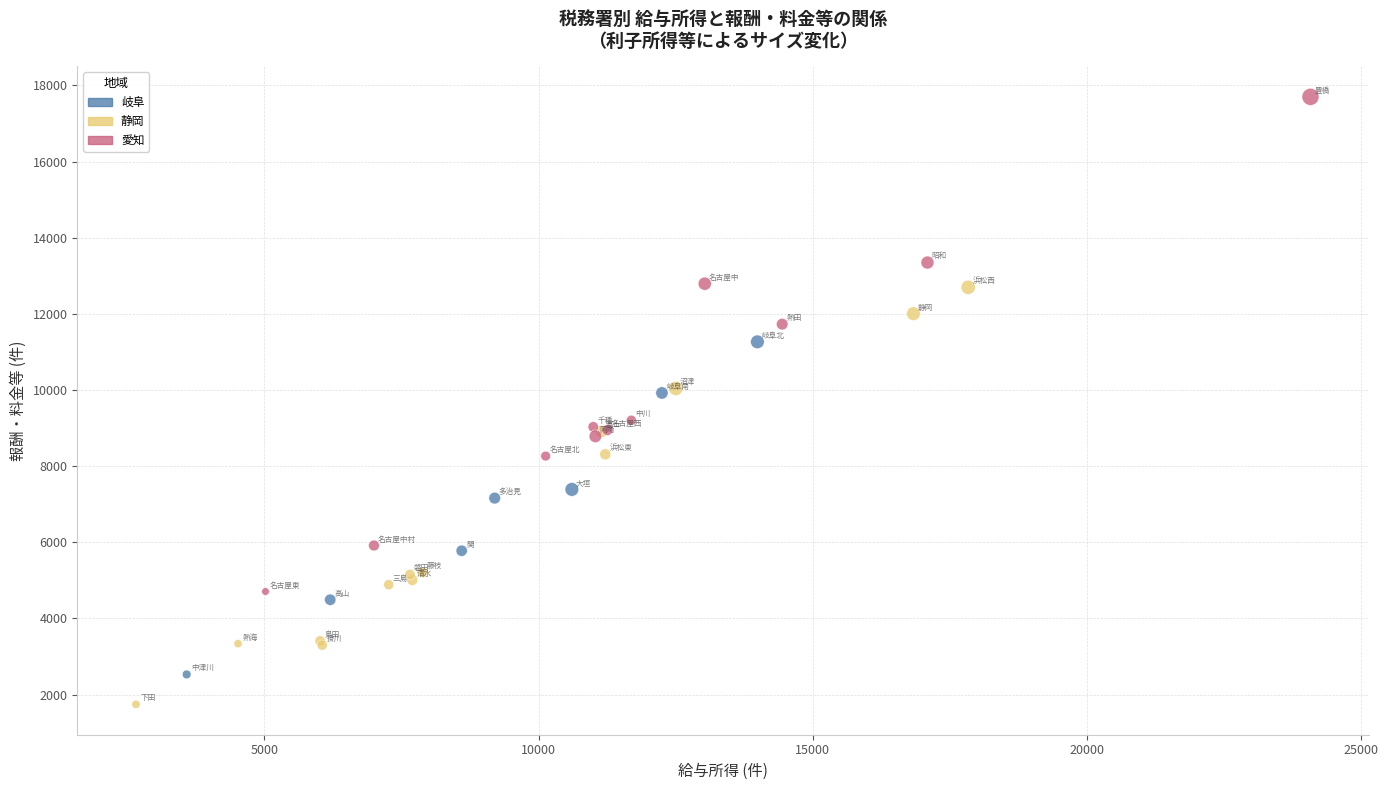

Which series contains the lowest Y value?

静岡